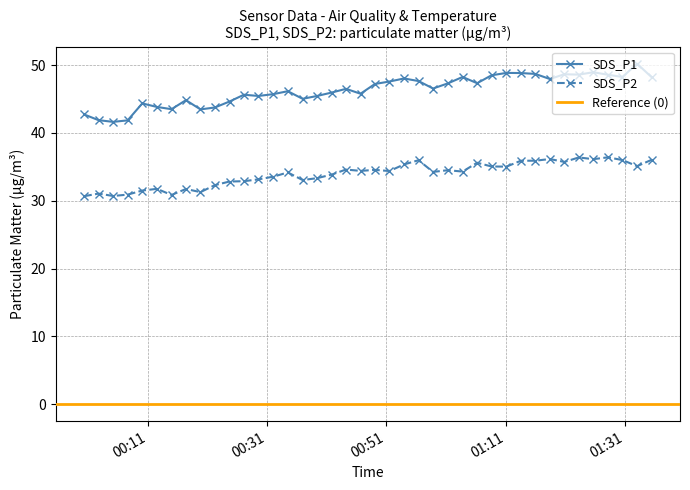

Rank the series by their average value, from lowest to highest.

SDS_P2, SDS_P1